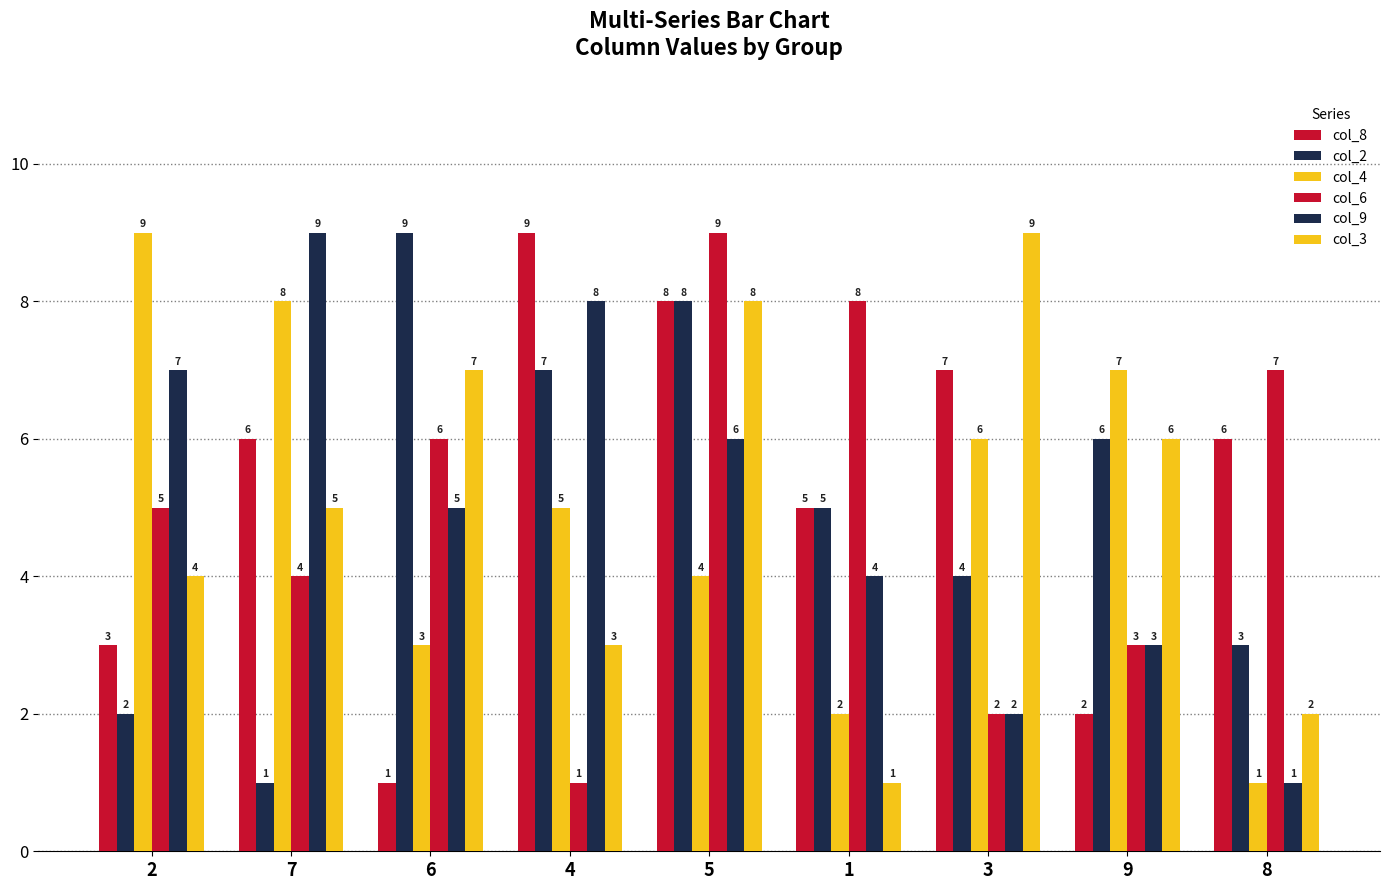

Rank the series at 5 from highest to lowest value.

col_6, col_8, col_2, col_3, col_9, col_4